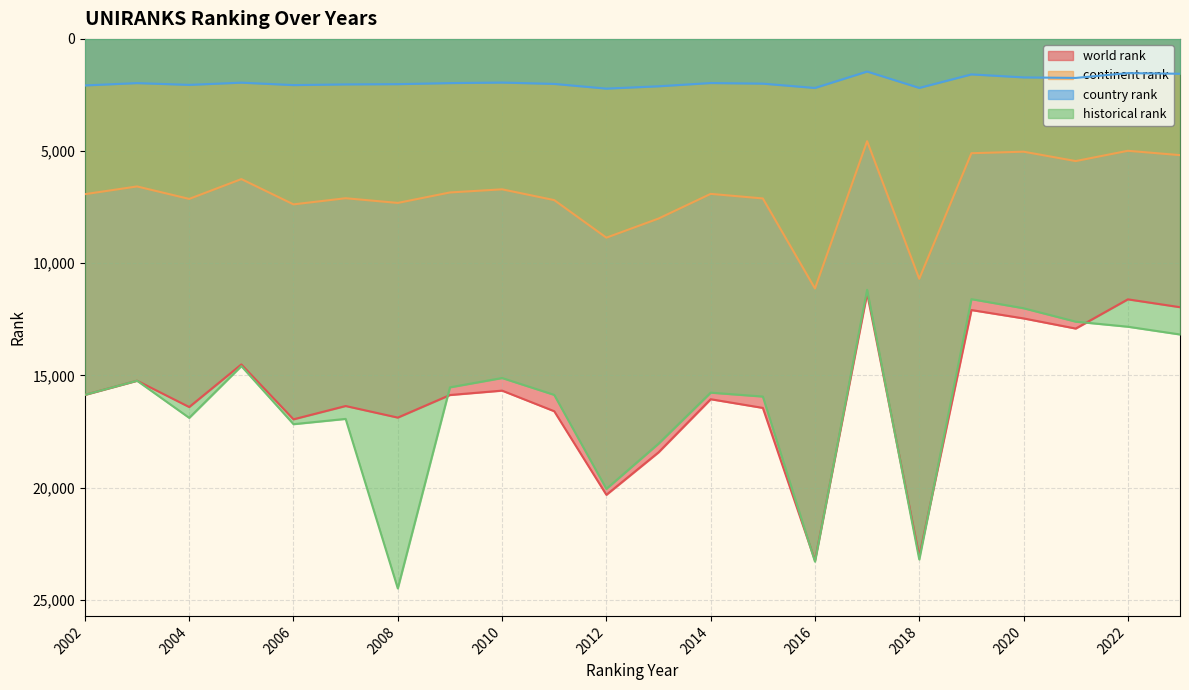

True or false: country rank and historical rank intersect in this chart.

False